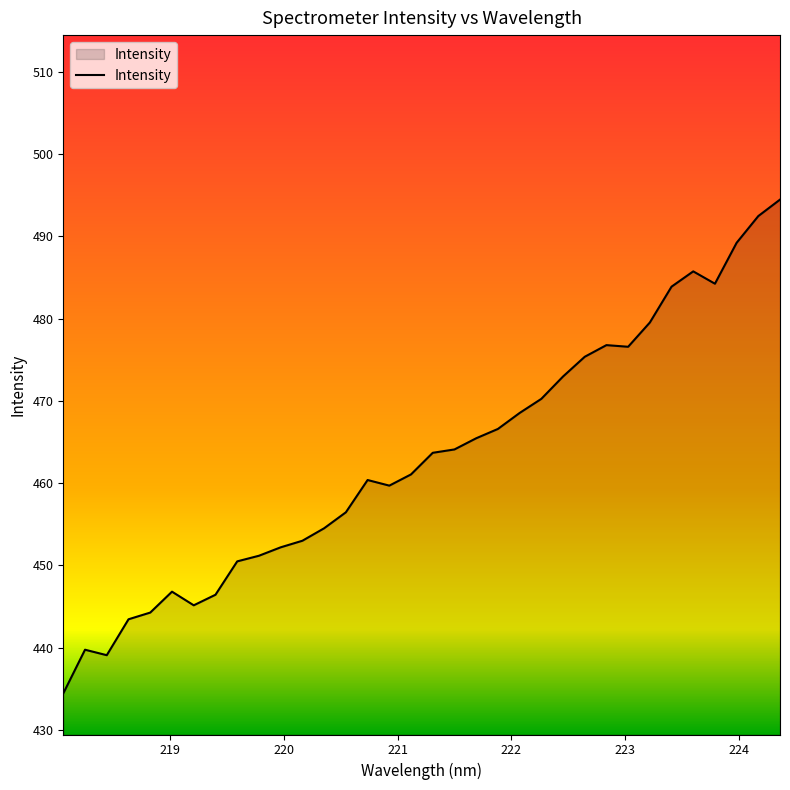

What is the difference between the maximum and minimum values?

60.0